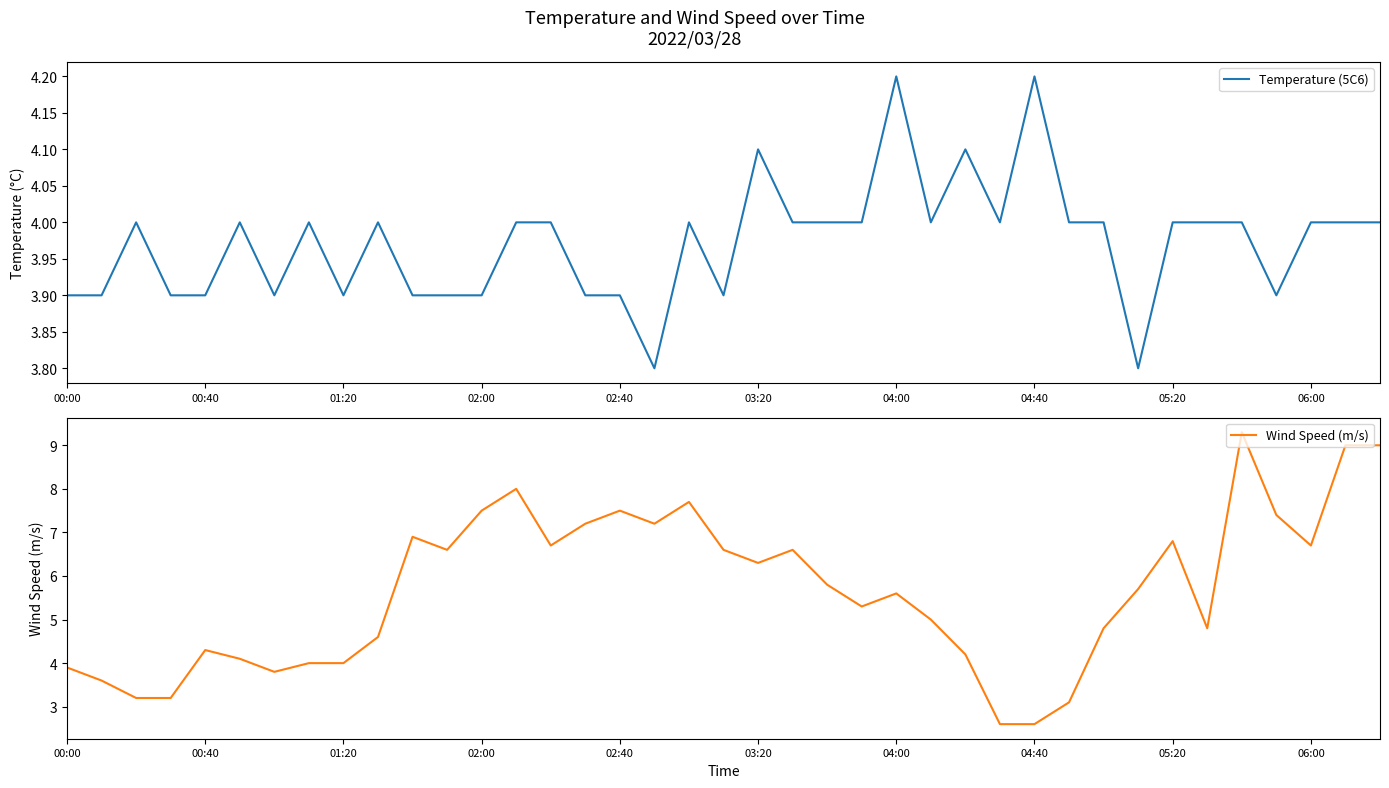

How many lines are shown in the chart?

2